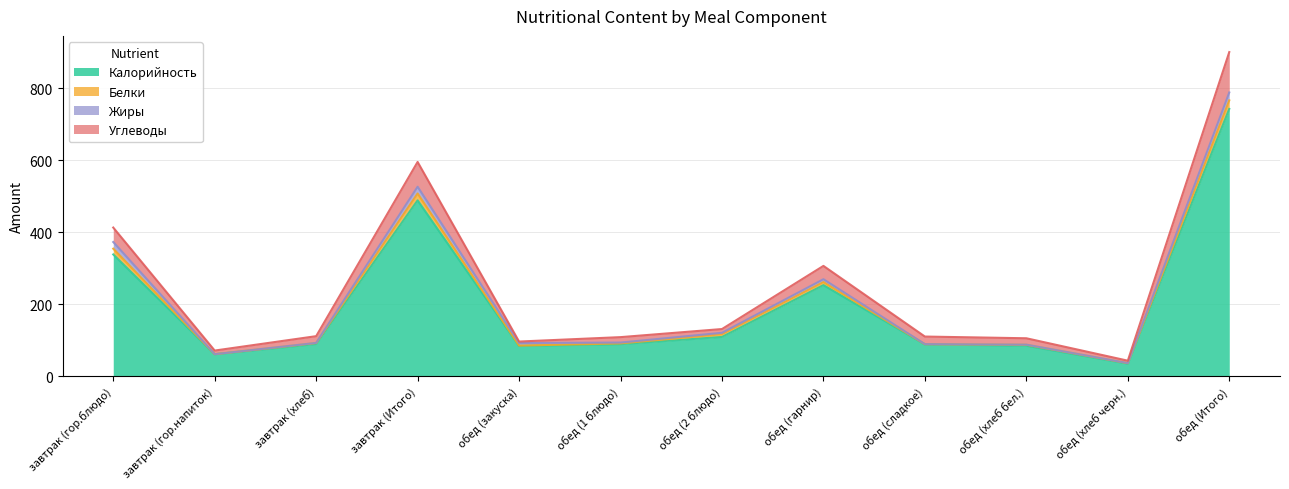

At which category is the sum across all series the highest?

обед (Итого)